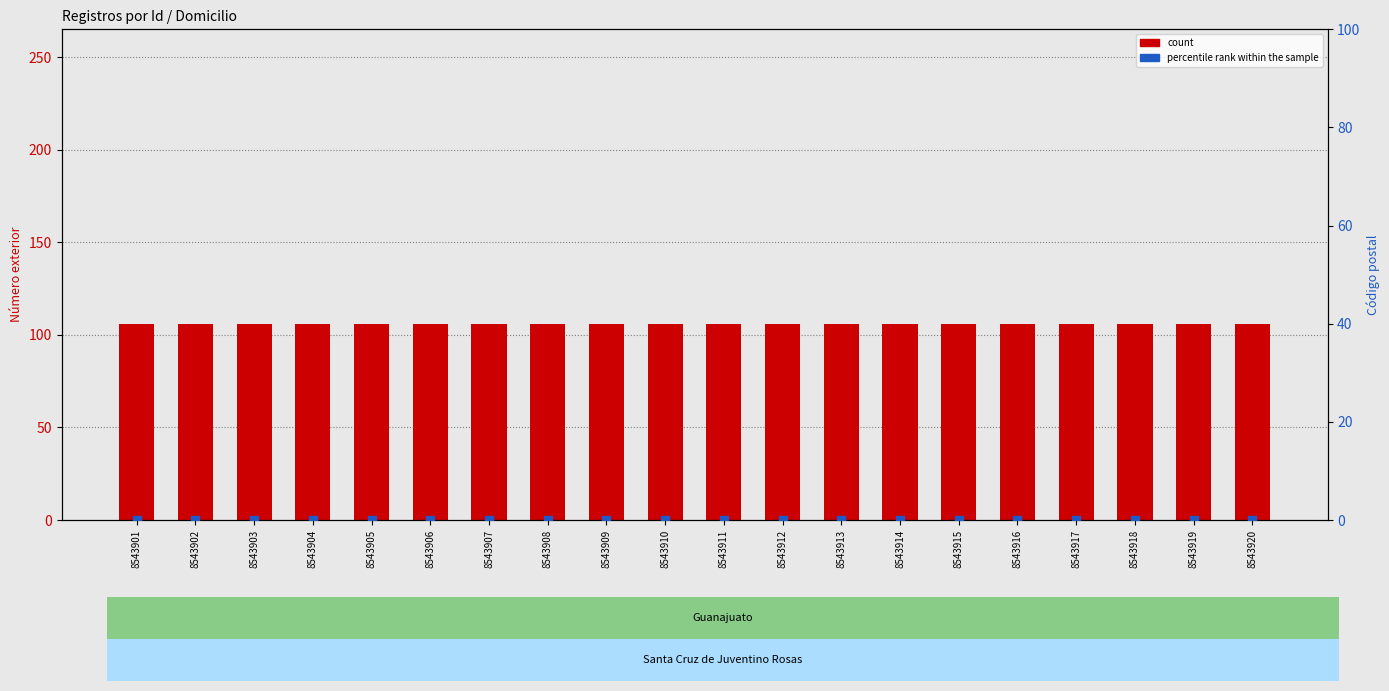

Which series contains the highest Y value?

count